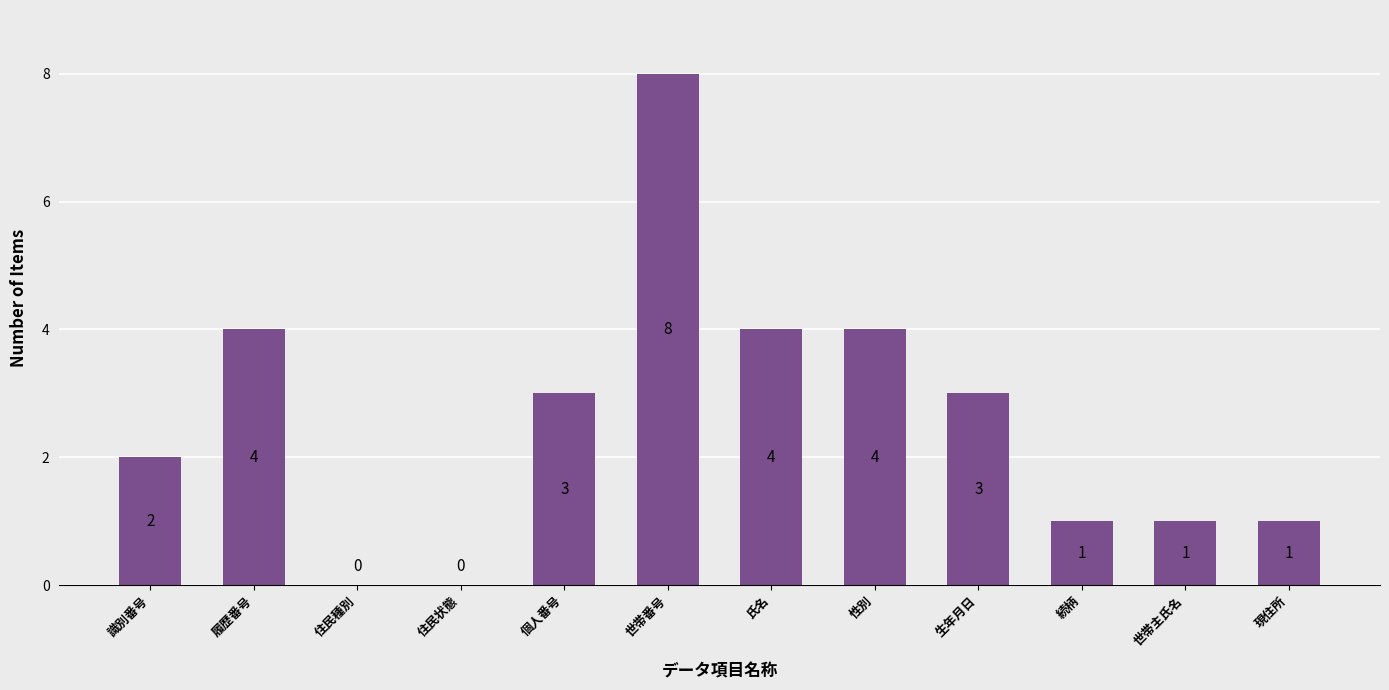

What is the change in value from 住民状態 to 氏名?

+4